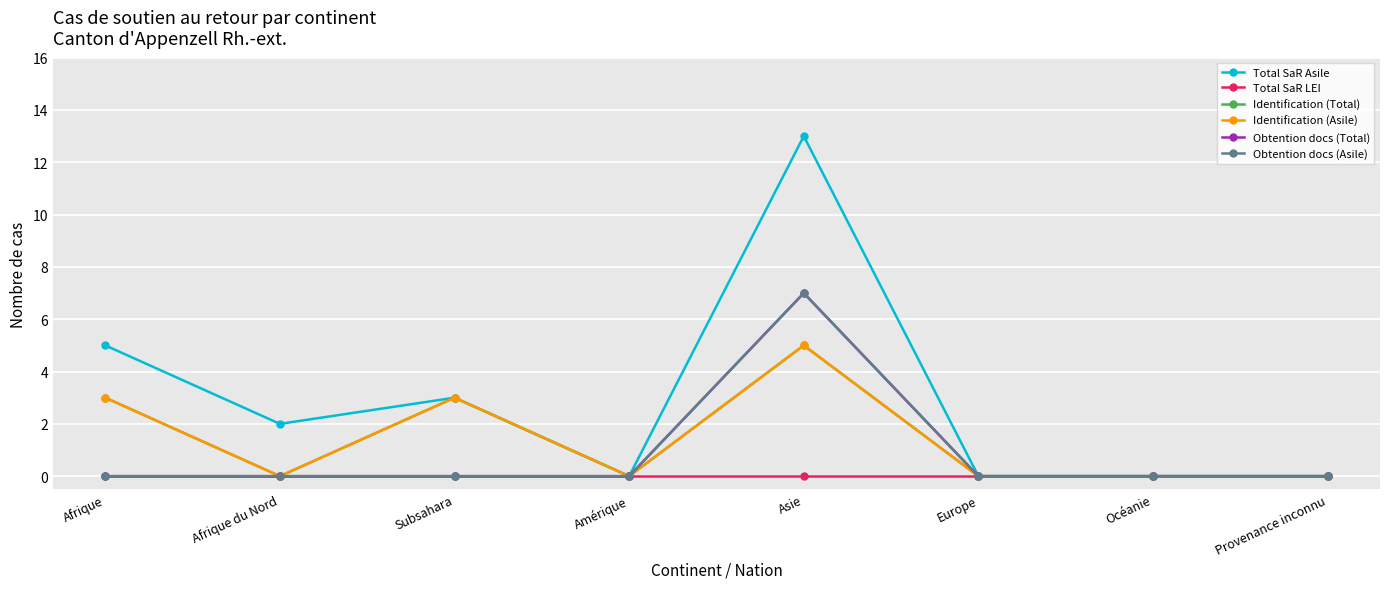

The Obtention docs (Total) series shows 0 at Afrique du Nord. True or false?

True